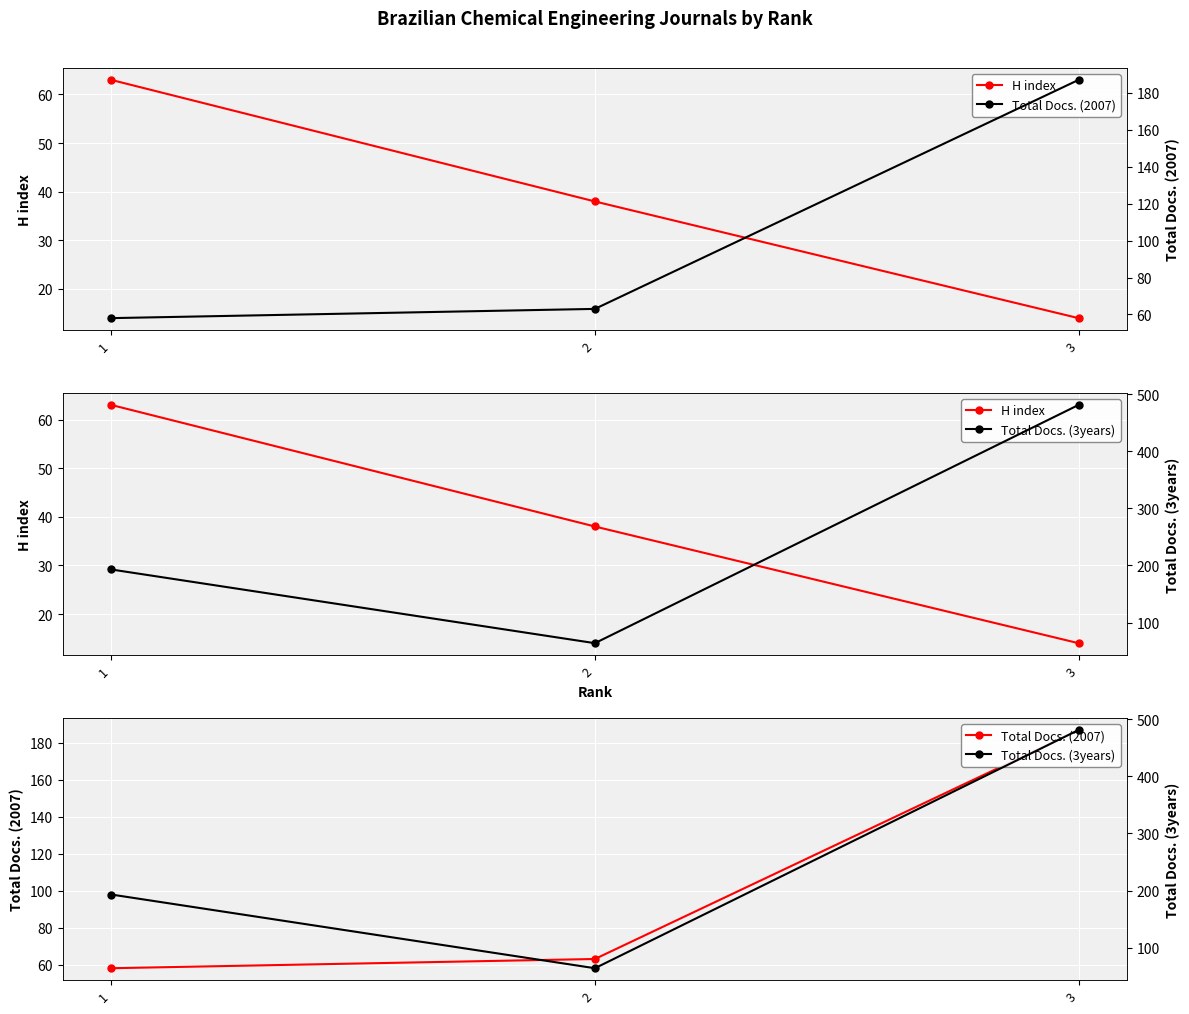

What is the difference between the maximum and minimum values in the Total Docs. (3years) series?

417